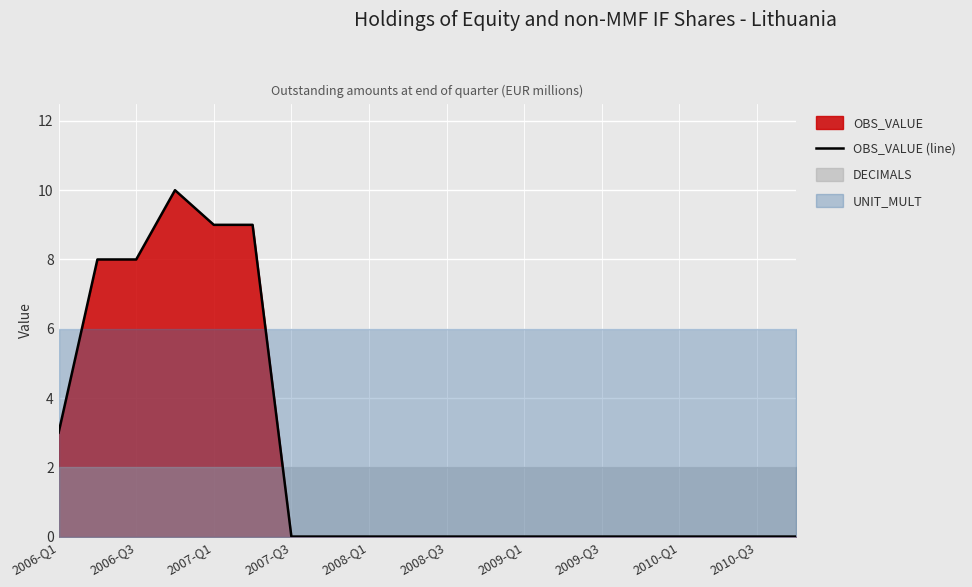

The value of OBS_VALUE (line) at 2008-Q1 is 7. True or false?

False